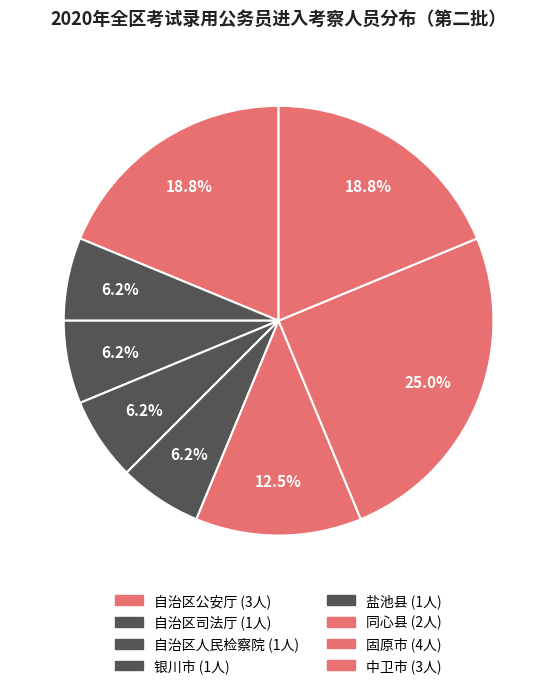

To the nearest percent, what portion does 盐池县 represent?

6%